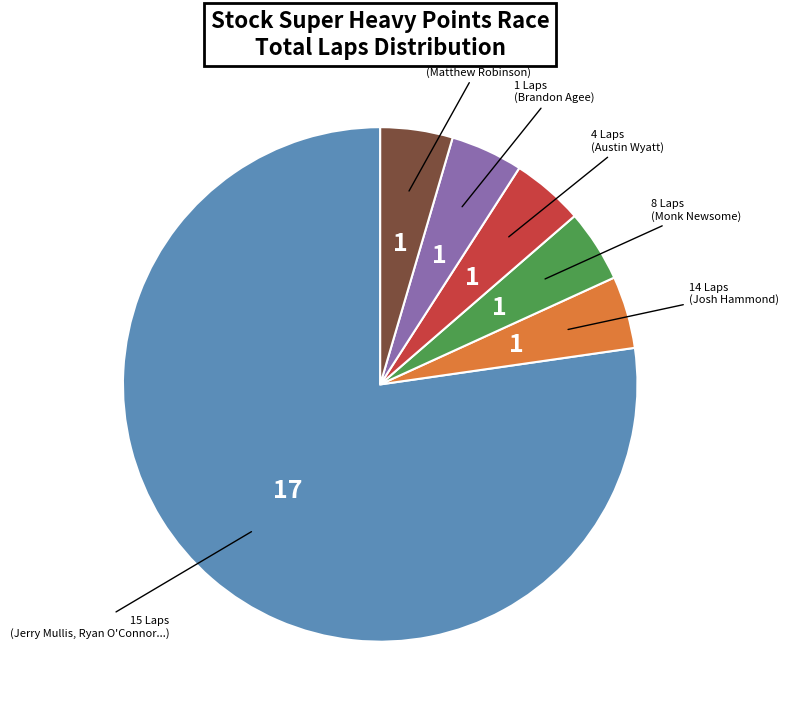

Does any single category account for the majority?

Yes